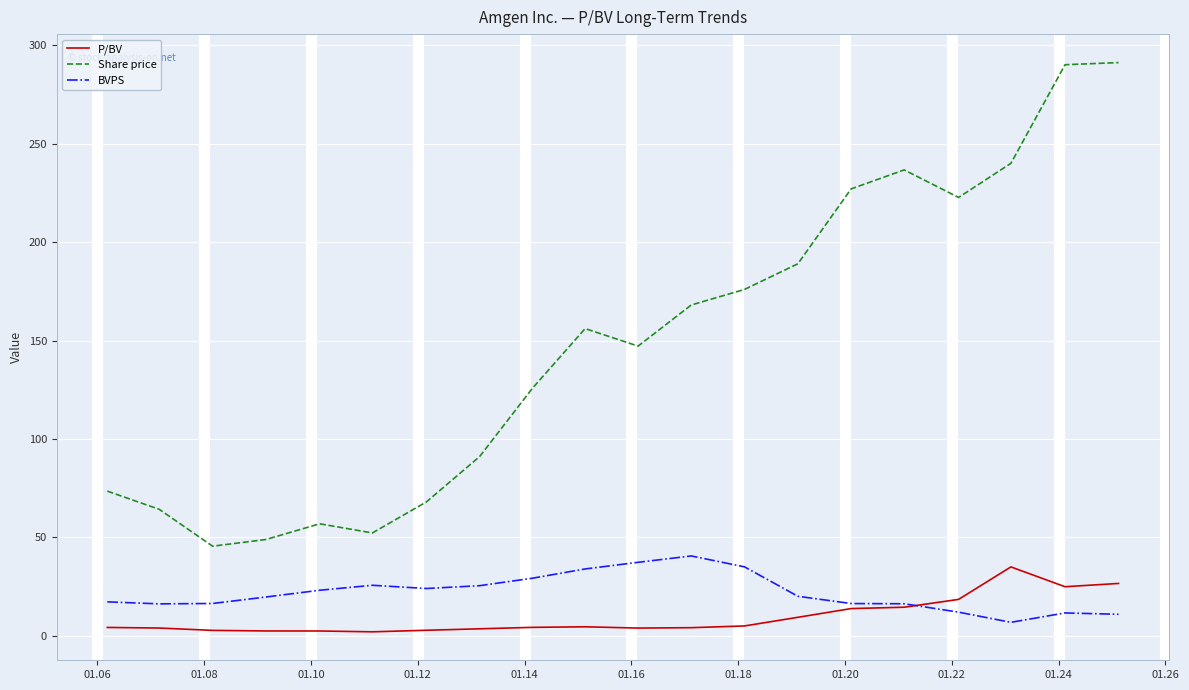

Which series has the largest range (max minus min)?

Share price